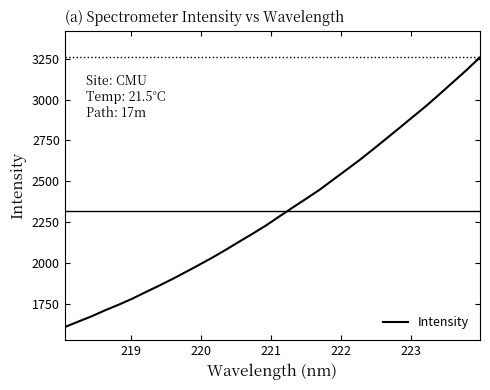

What is the smallest value displayed?

1608.9